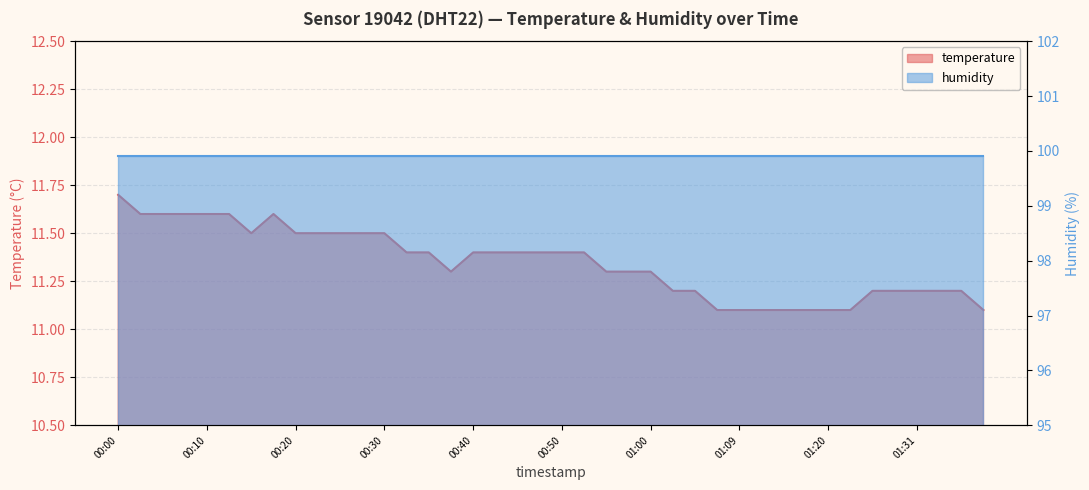

Rank the categories by value from highest to lowest.

00:00, 00:02, 00:05, 00:07, 00:10, 00:12, 00:17, 00:15, 00:20, 00:22, 00:25, 00:27, 00:30, 00:32, 00:35, 00:40, 00:42, 00:45, 00:47, 00:50, 00:52, 00:37, 00:55, 00:57, 01:00, 01:02, 01:04, 01:26, 01:28, 01:31, 01:33, 01:36, 01:07, 01:09, 01:12, 01:15, 01:17, 01:20, 01:23, 01:38